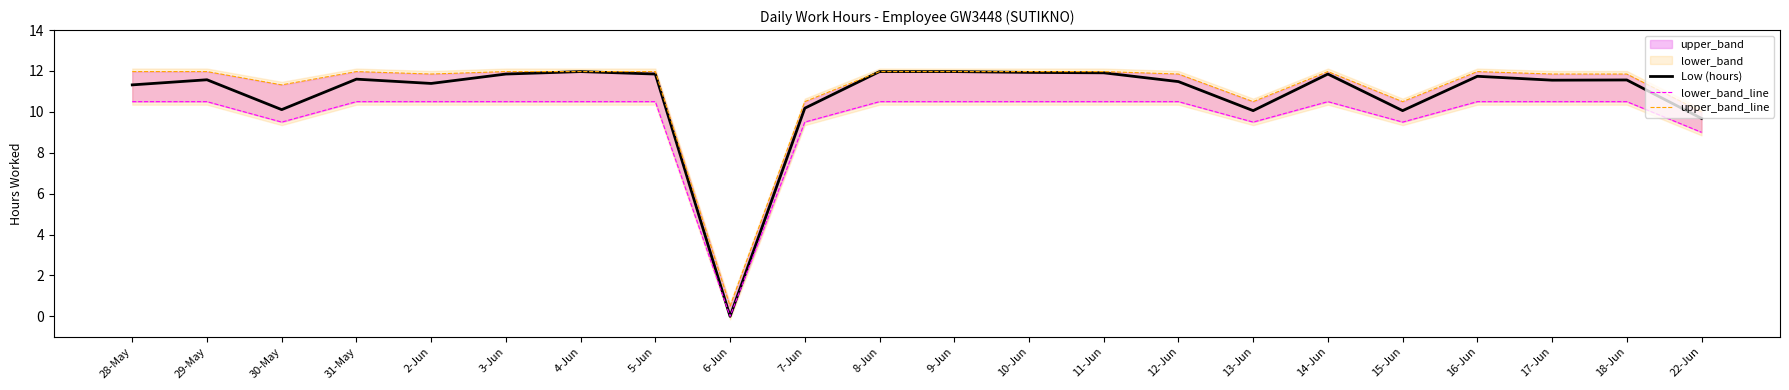

The Low (hours) series shows 11.6 at 17-Jun. True or false?

True